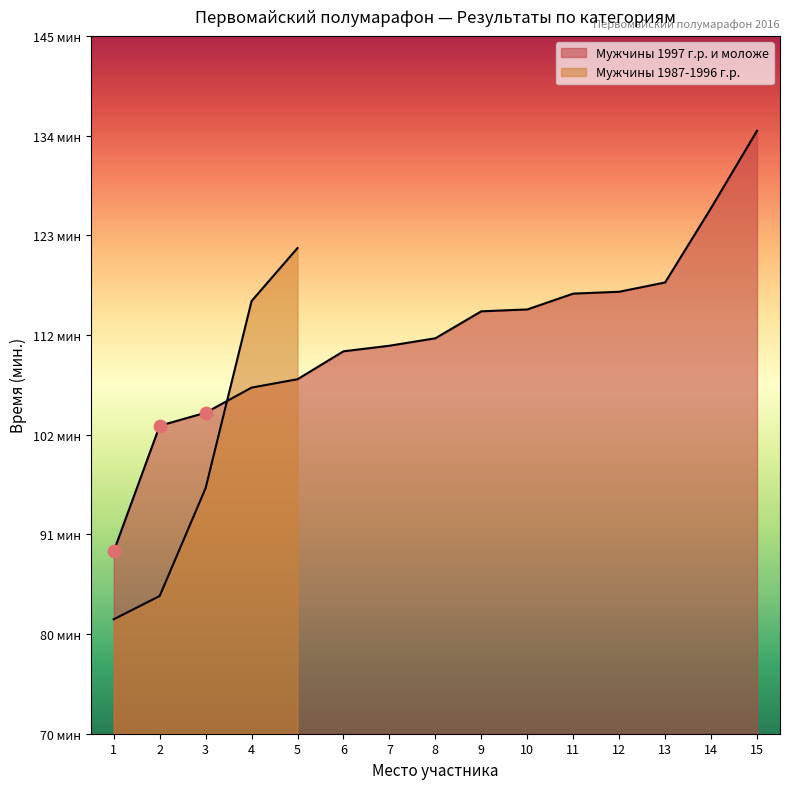

Which has a higher value, 2 or 15?

15